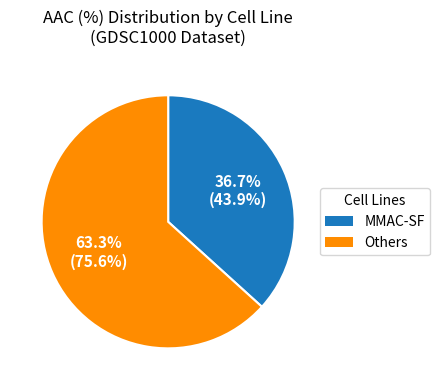

Is there a majority slice in this chart?

Yes